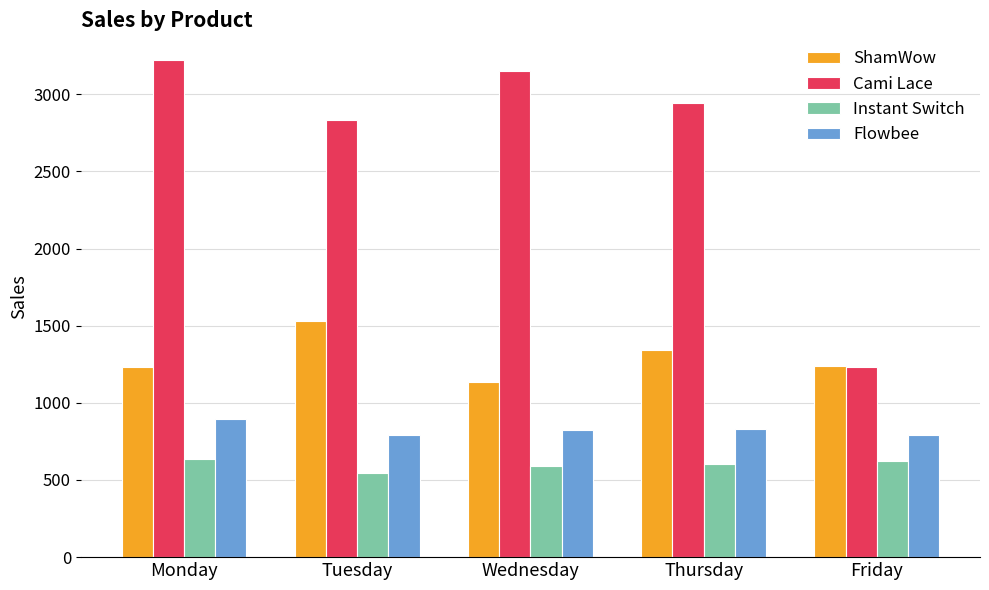

At Tuesday, list the series in order from smallest to largest.

Instant Switch, Flowbee, ShamWow, Cami Lace